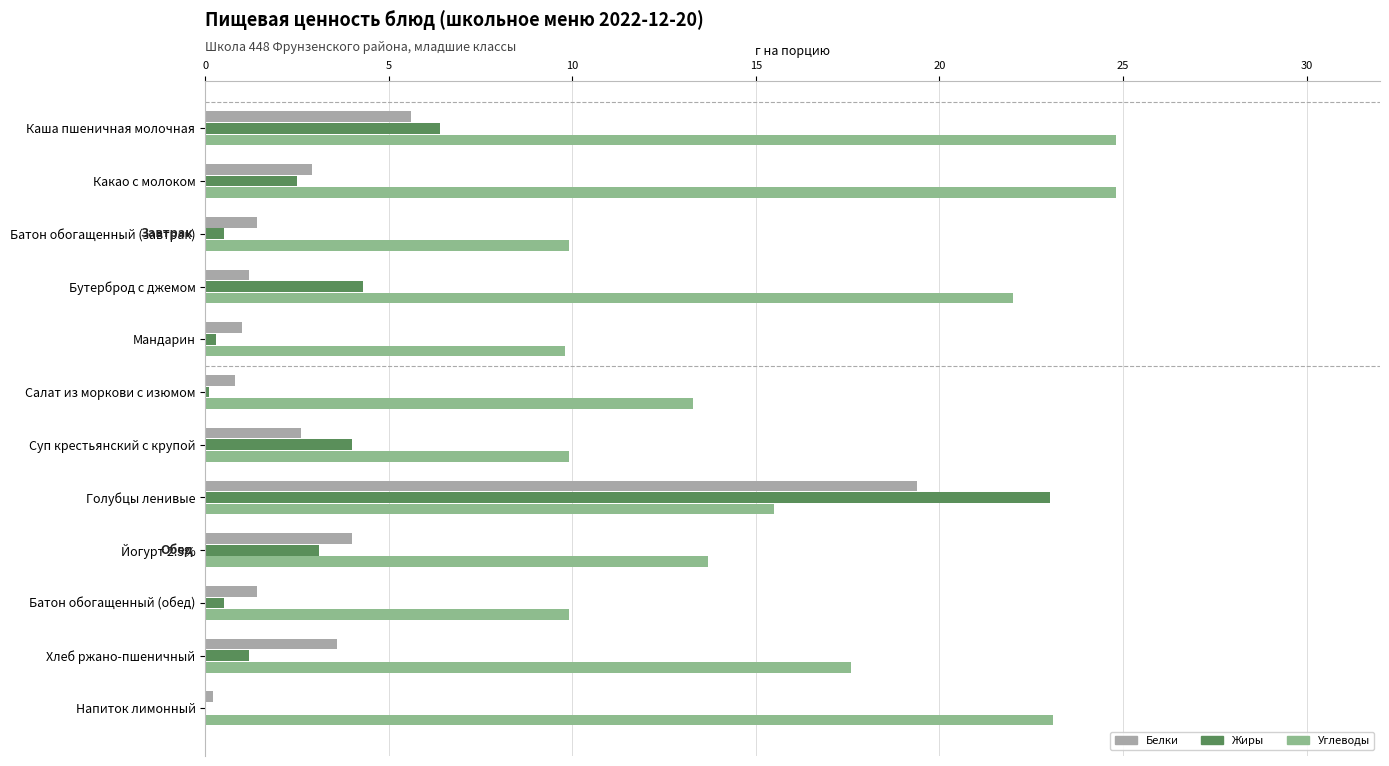

The value of Жиры at Йогурт 2.5% is 3.1. True or false?

True